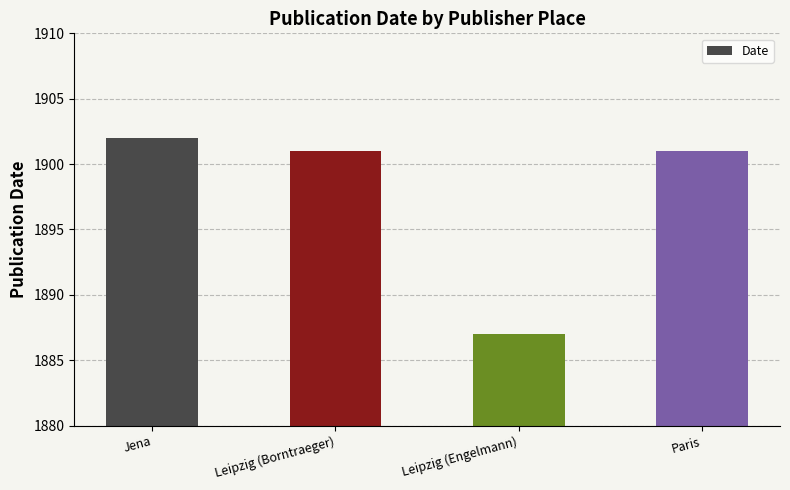

What is the approximate value at Leipzig (Engelmann), to the nearest 5?

1885